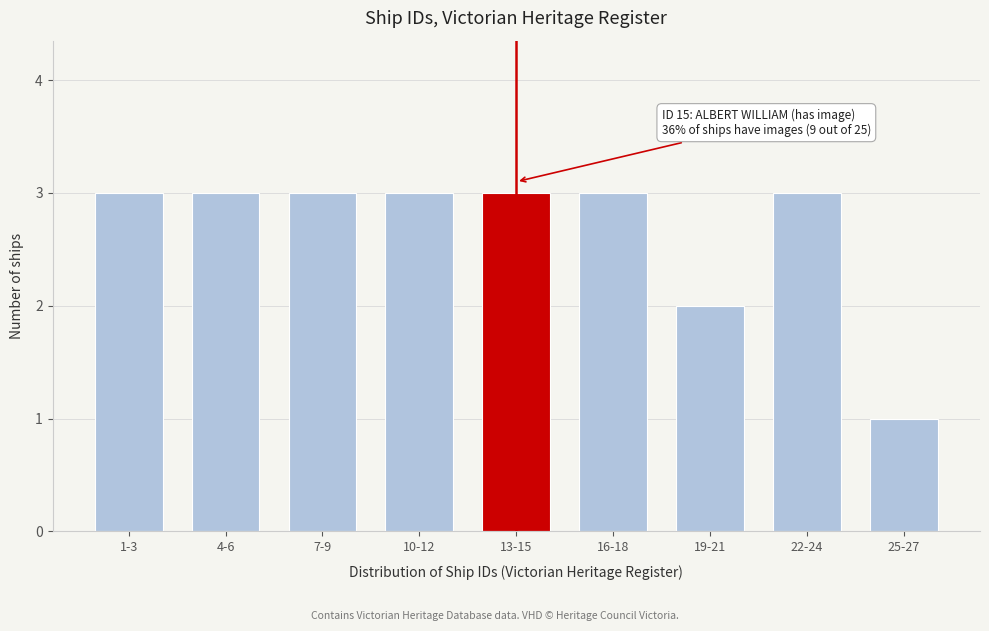

Reading left to right, what are all the values shown in this chart?

1-3=3	4-6=3	7-9=3	10-12=3	13-15=3	16-18=3	19-21=2	22-24=3	25-27=1